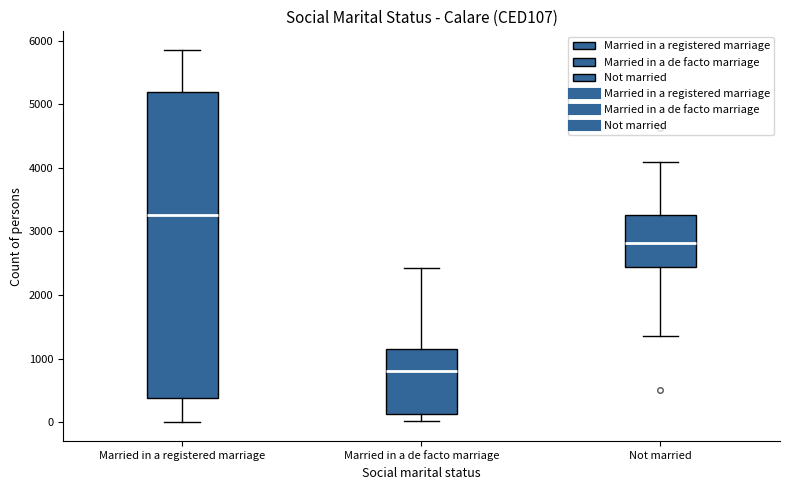

Reading left to right, transcribe this box plot: for each box, give where its median line is, the range the box spans, and where its two whiskers end, as read against the y-axis. The values are not printed on the chart, so give them approximately, as read against the axis.

Married in a registered marriage: median 3300, box 400 to 5200, whiskers 0 to 5900
Married in a de facto marriage: median 800, box 100 to 1200, whiskers 0 to 2400
Not married: median 2800, box 2400 to 3300, whiskers 1400 to 4100